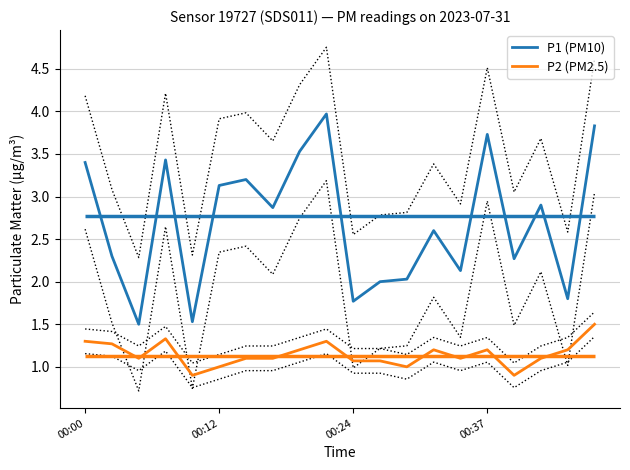

Reading right to left, extract all data points from this chart.

P1 (PM10): 3.8	1.8	2.9	2.3	3.7	2.1	2.6	2.0	2.0	1.8	4.0	3.5	2.9	3.2	3.1	1.5	3.4	1.5	2.3	3.4
P2 (PM2.5): 1.5	1.2	1.1	0.9	1.2	1.1	1.2	1.0	1.1	1.1	1.3	1.2	1.1	1.1	1.0	0.9	1.3	1.1	1.3	1.3